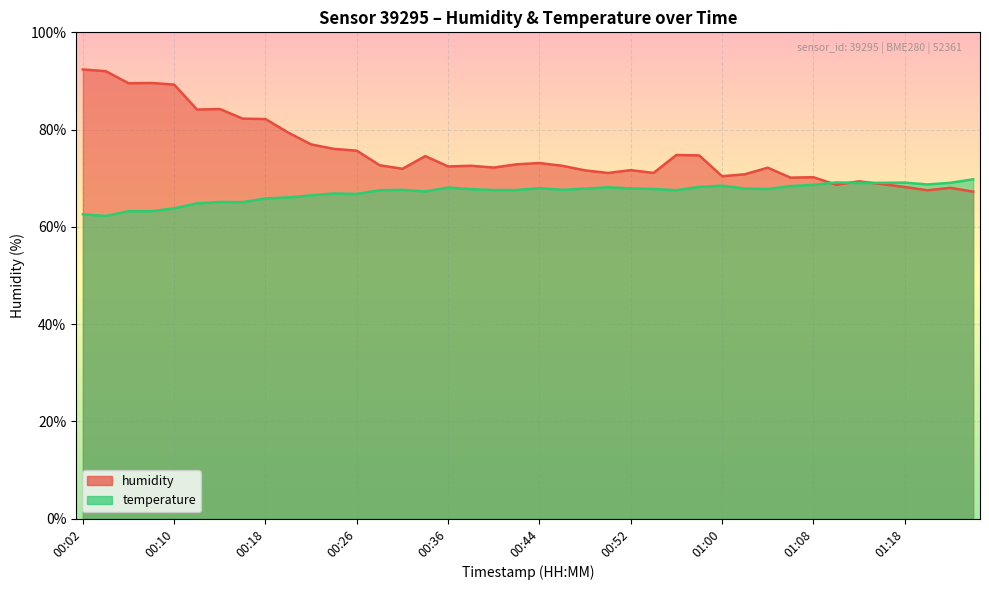

At 00:53, list the series in order from largest to smallest.

humidity, temperature